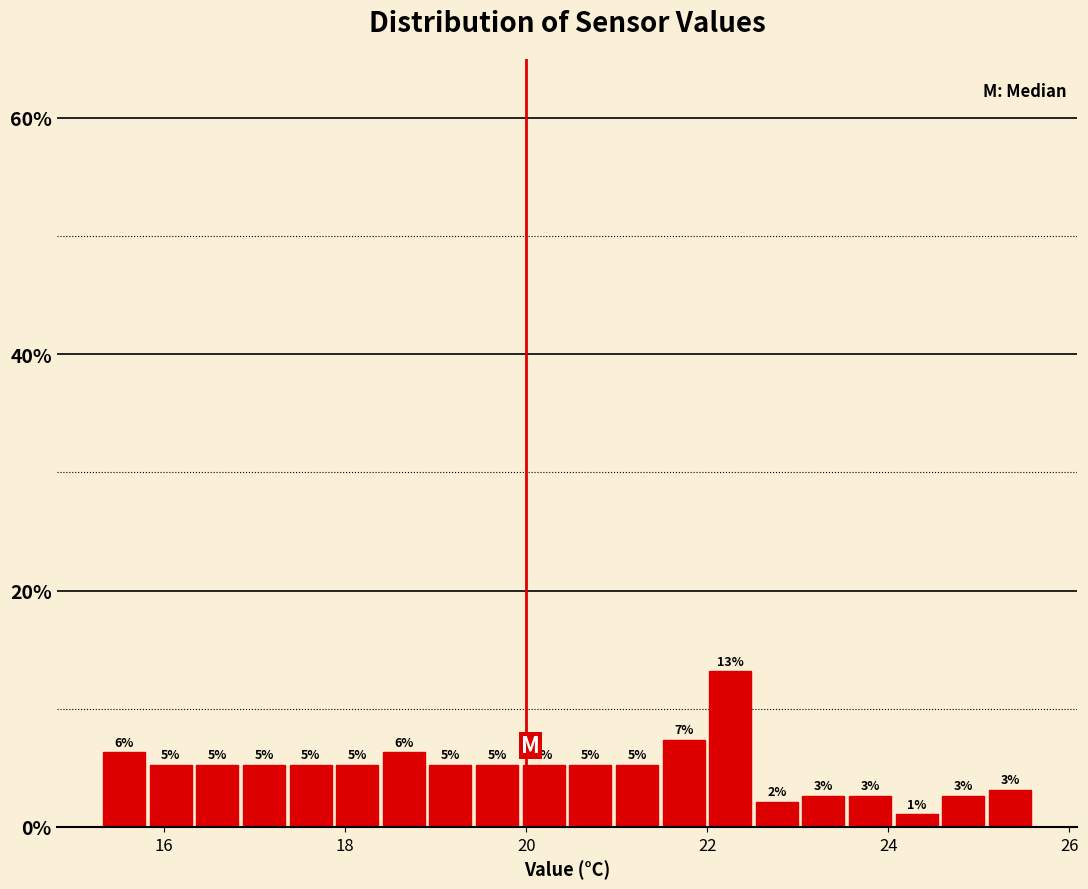

Around what value on the x-axis is the tallest bar? Give the approximate position of its centre, as read against the axis.

22.2